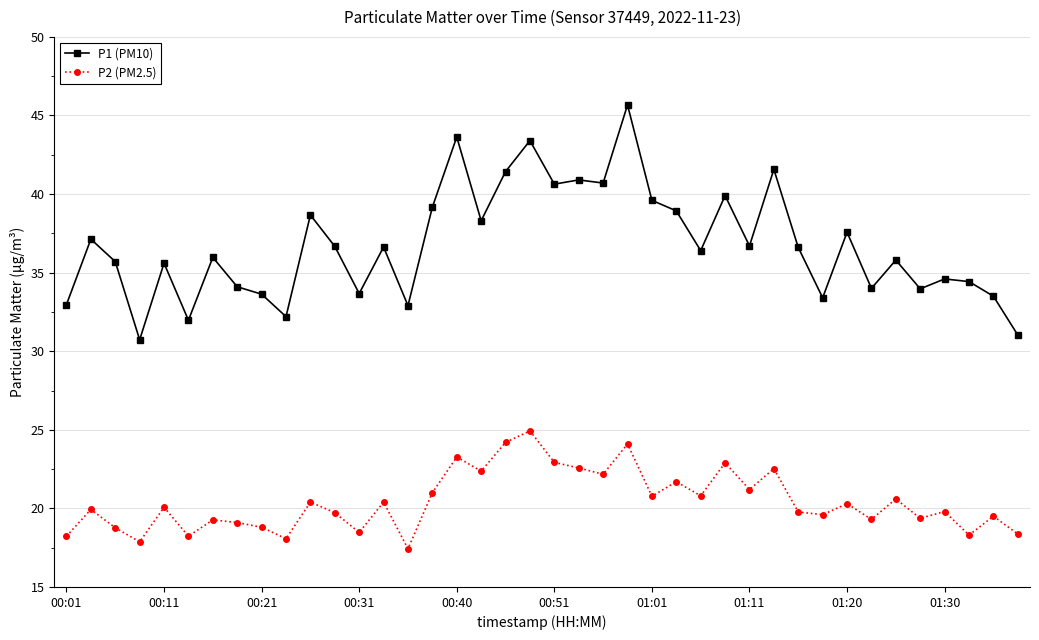

What is the greatest value displayed?

45.7